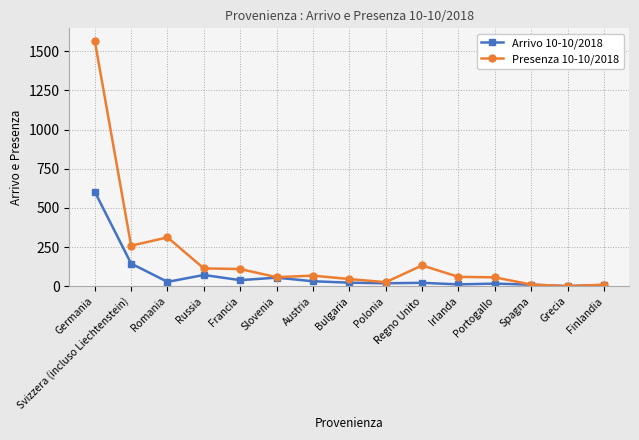

At which category does Arrivo 10-10/2018 reach its first local valley?

Romania